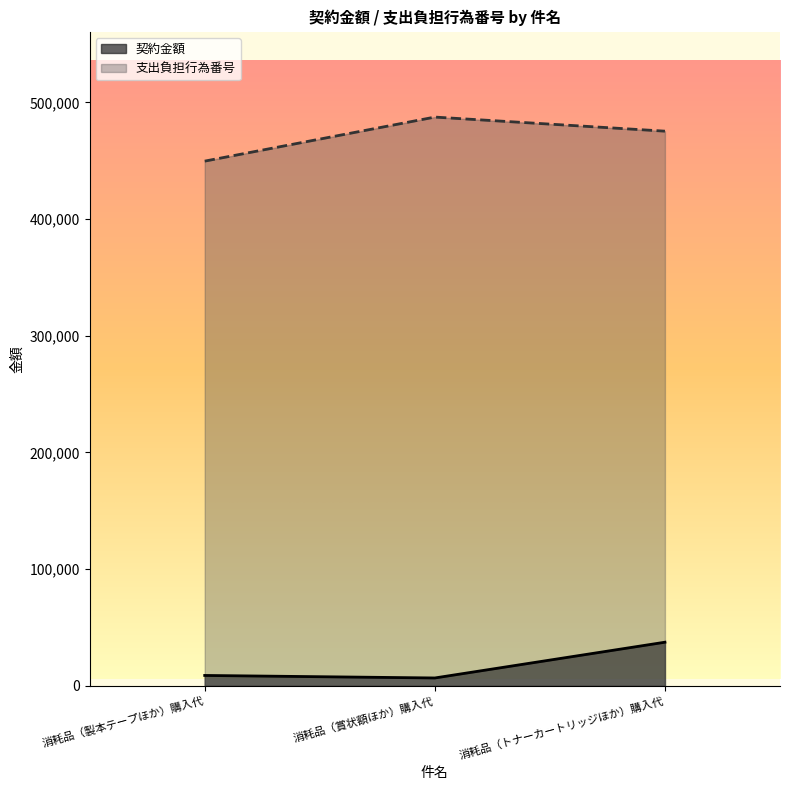

How many data points in 契約金額 are above 8870?

1